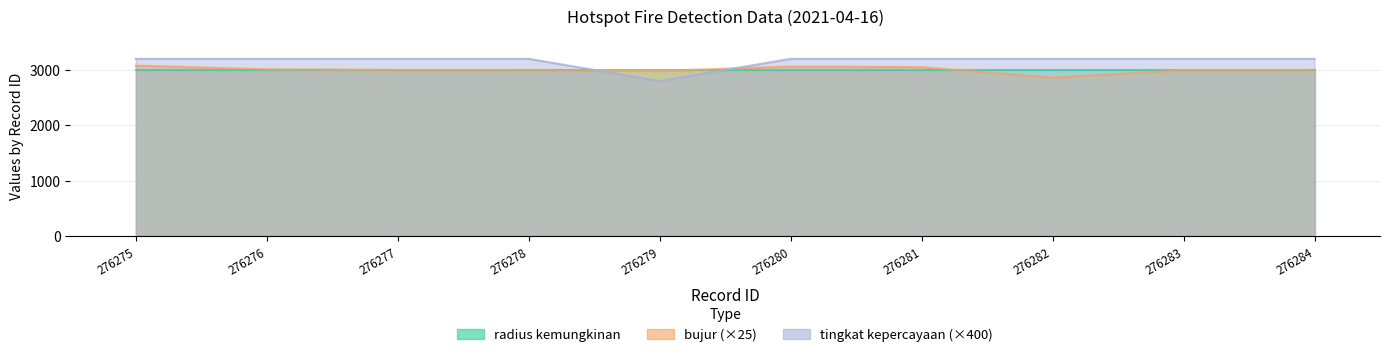

At which label does bujur reach its minimum?

276282